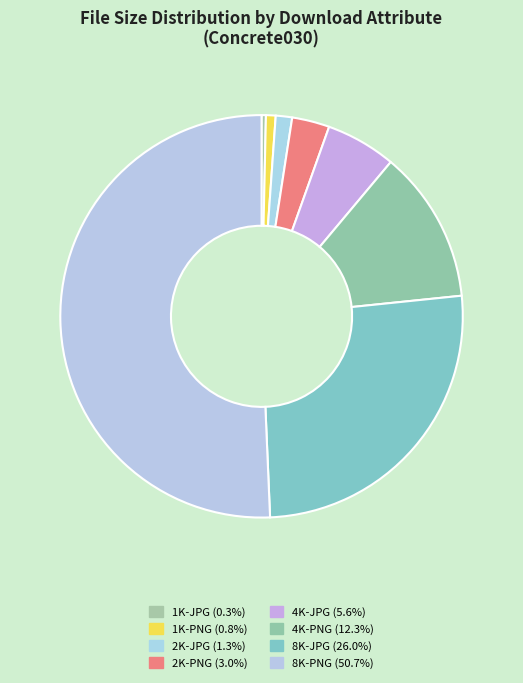

Which slice represents more than half of the pie?

8K-PNG